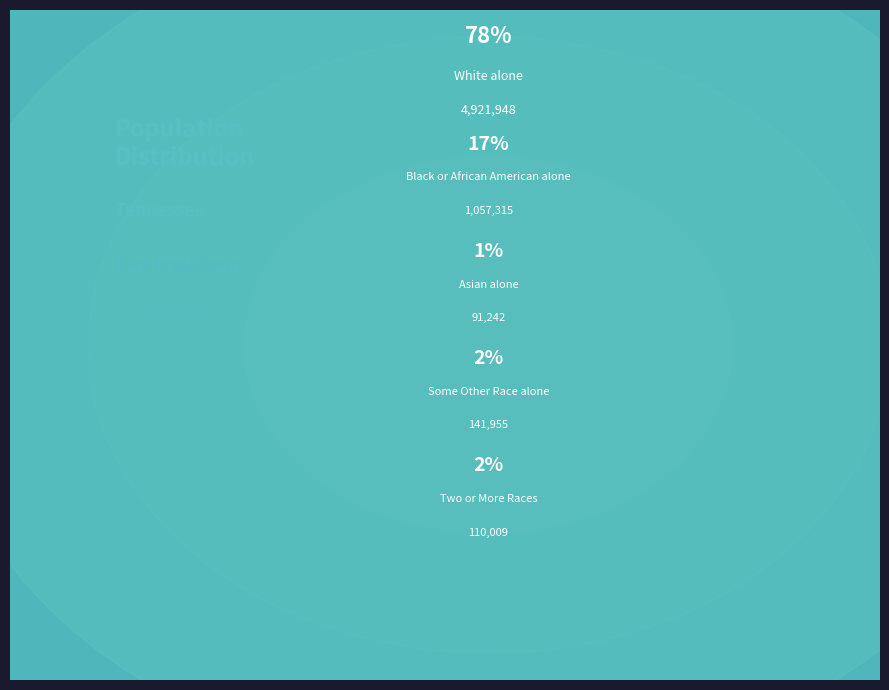

Rank the categories by value from highest to lowest.

White alone, Black or African American alone, Some Other Race alone, Two or More Races, Asian alone